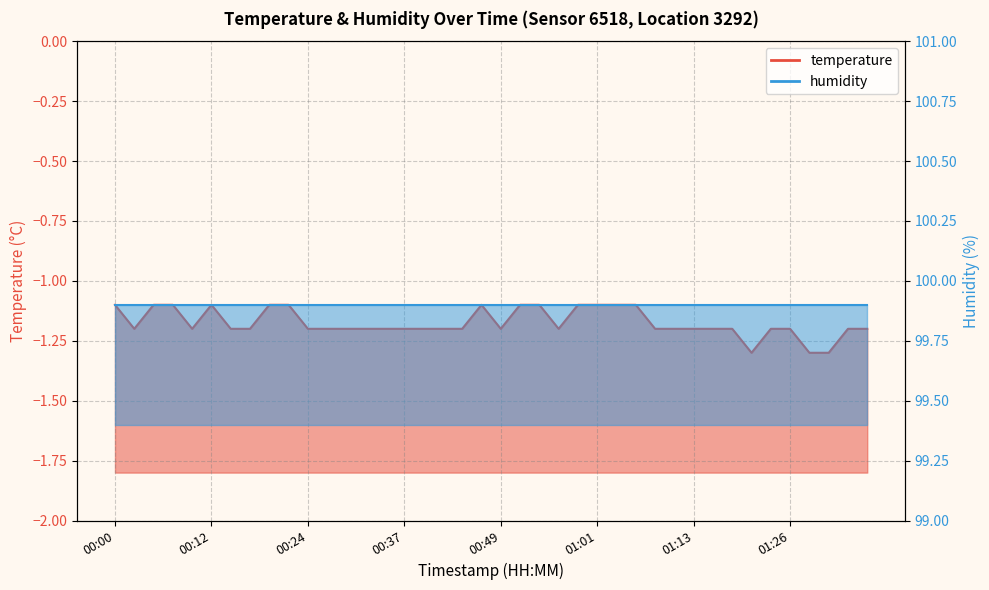

What is the difference between the maximum and second lowest values?

0.2